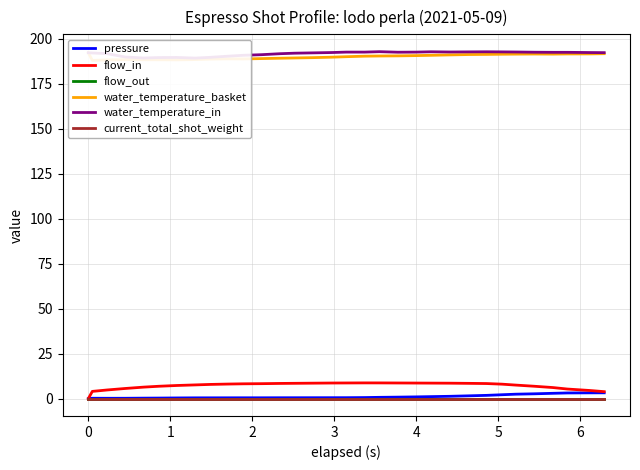

Reading left to right, extract all data points from this chart.

pressure: 0.0	0.2	0.2	0.2	0.3	0.3	0.4	0.4	0.4	0.5	0.5	0.5	0.5	0.5	0.5	0.5	0.5	0.6	0.7	0.8	1.0	1.1	1.3	1.5	1.8	2.2	2.5	2.7	3.0	3.1	3.2	3.2
flow_in: 0.0	4.0	4.8	5.6	6.4	6.9	7.3	7.6	7.9	8.1	8.2	8.3	8.4	8.5	8.6	8.7	8.7	8.7	8.7	8.7	8.7	8.6	8.6	8.5	8.4	8.0	7.5	6.9	6.2	5.3	4.5	3.9
flow_out: 0.0	0.0	0.0	0.0	0.0	0.0	0.0	0.0	0.0	0.0	0.0	0.0	0.0	0.0	0.0	0.0	0.0	0.0	0.0	0.0	0.0	0.0	0.0	0.0	0.0	0.0	0.0	0.0	0.0	0.0	0.0	0.0
water_temperature_basket: 192.2	187.9	188.2	188.4	188.3	188.3	188.2	188.4	188.7	188.8	188.8	188.9	189.2	189.3	189.5	189.7	190.0	190.3	190.4	190.5	190.6	190.8	191.0	191.2	191.3	191.4	191.4	191.5	191.4	191.5	191.6	191.7
water_temperature_in: 192.2	192.1	191.7	189.8	189.3	189.5	189.6	189.2	189.6	190.3	190.8	191.1	191.7	191.9	192.1	192.3	192.6	192.6	192.8	192.5	192.6	192.7	192.6	192.7	192.7	192.7	192.6	192.5	192.4	192.4	192.3	192.2
current_total_shot_weight: 0.0	0.0	0.0	0.0	0.0	0.0	0.0	0.0	0.0	0.0	0.0	0.0	0.0	0.0	0.0	0.0	0.0	0.0	0.0	0.0	0.0	0.0	0.0	0.0	0.0	0.0	0.0	0.0	0.0	0.0	0.0	0.0